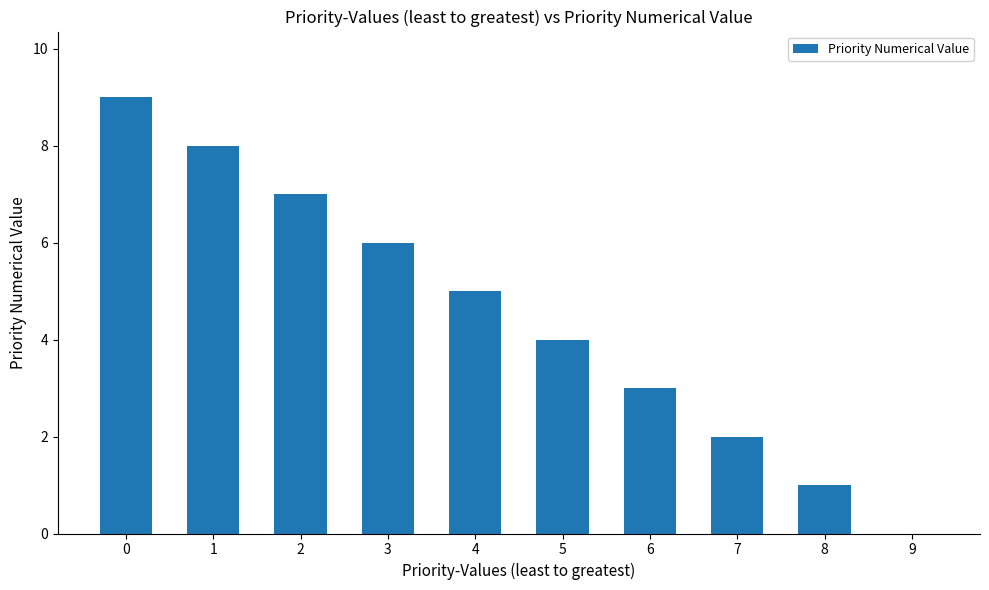

The value at 3 is 6. True or false?

True